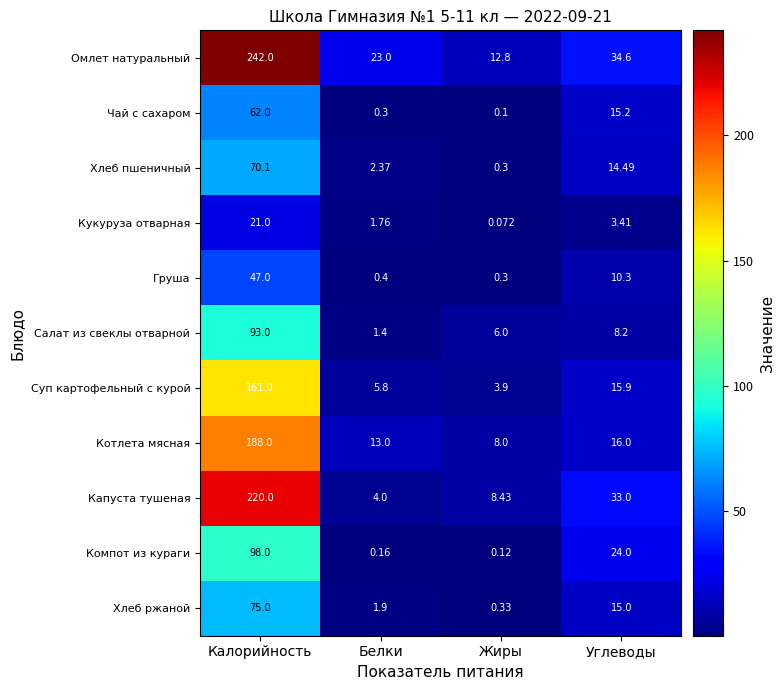

Where is Салат из свеклы отварной nearest to the value 47?

Углеводы